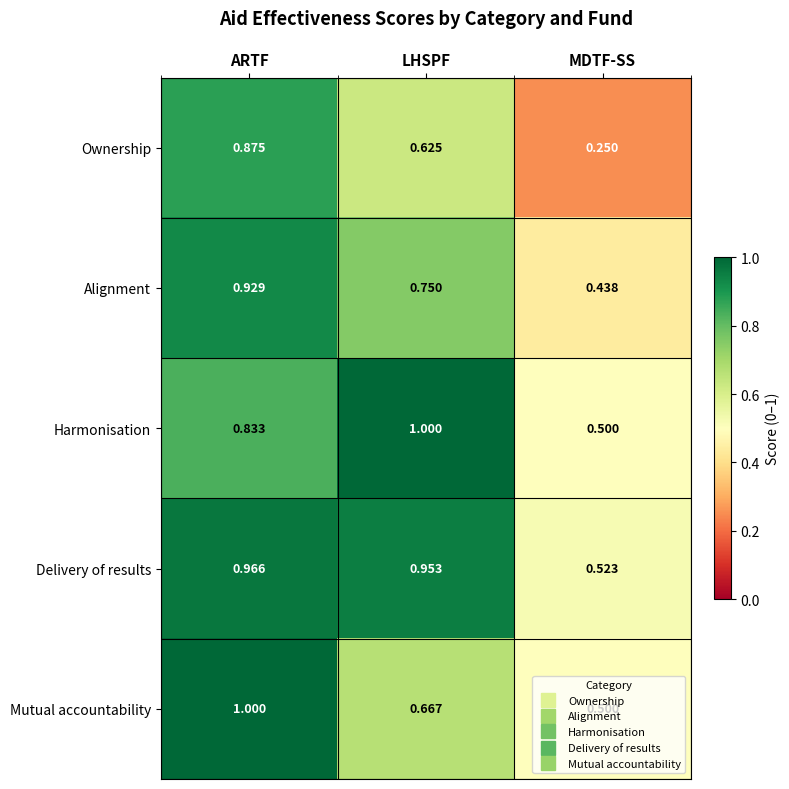

Is the value of Alignment at LHSPF greater than the value of Delivery of results at MDTF-SS?

Yes